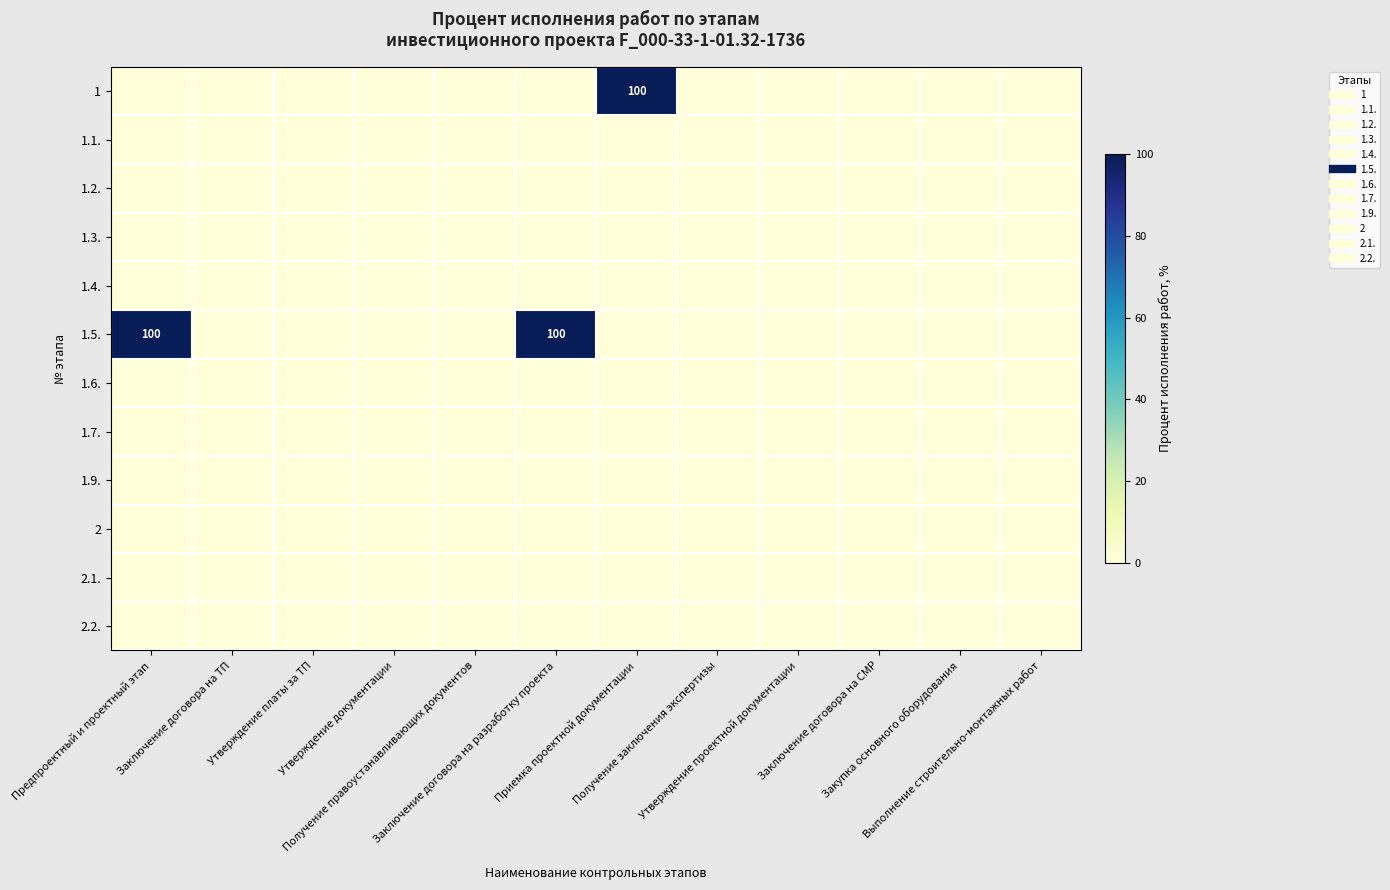

Between Предпроектный и проектный этап and Получение правоустанавливающих документов, which series saw the biggest shift?

1.5.